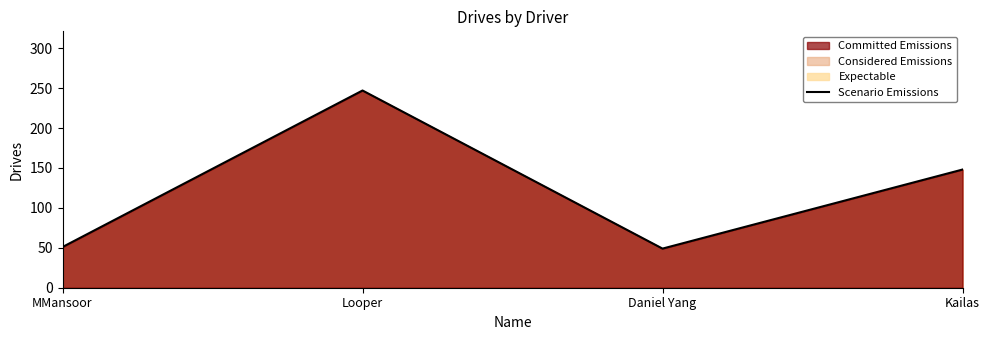

What is the average value?

124